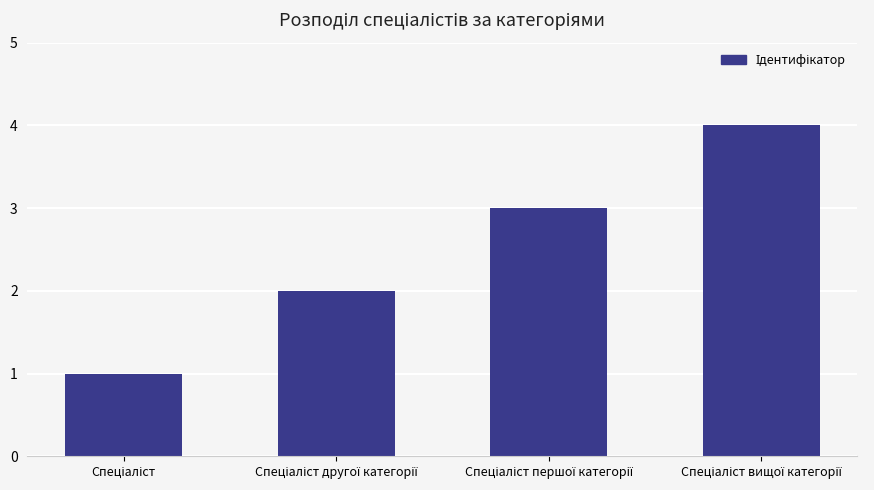

What is the difference between the maximum and minimum values?

3